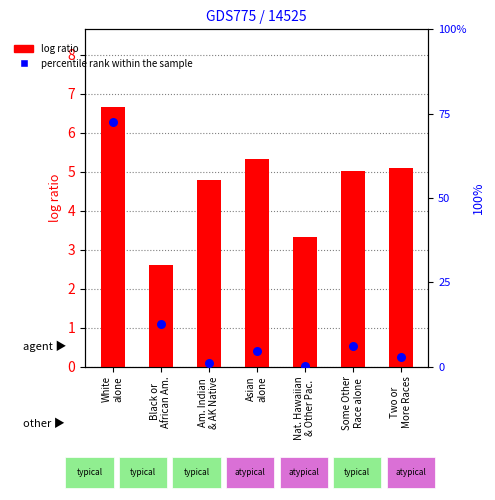

Which series reaches the maximum Y coordinate?

percentile rank within the sample